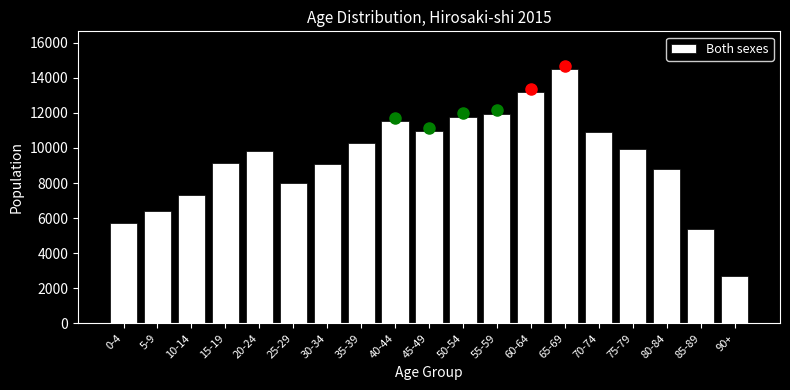

The value at 5-9 is 6402. True or false?

True